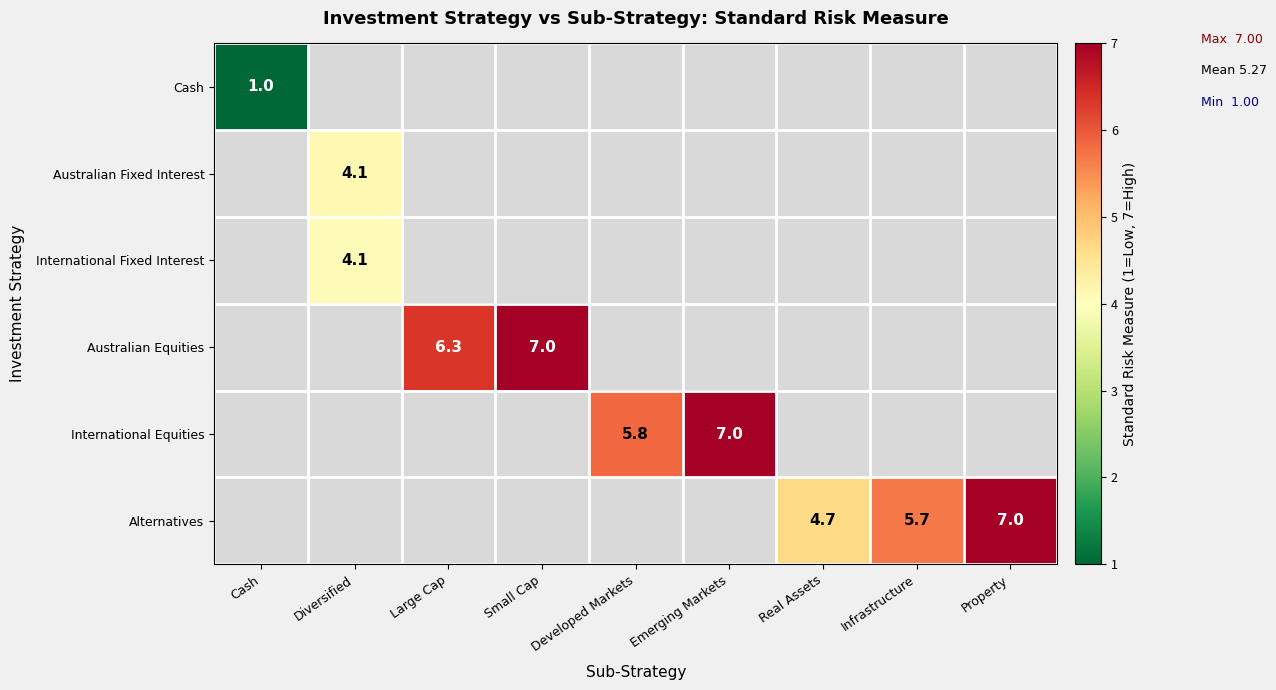

What is the sum of all Alternatives values?

17.3